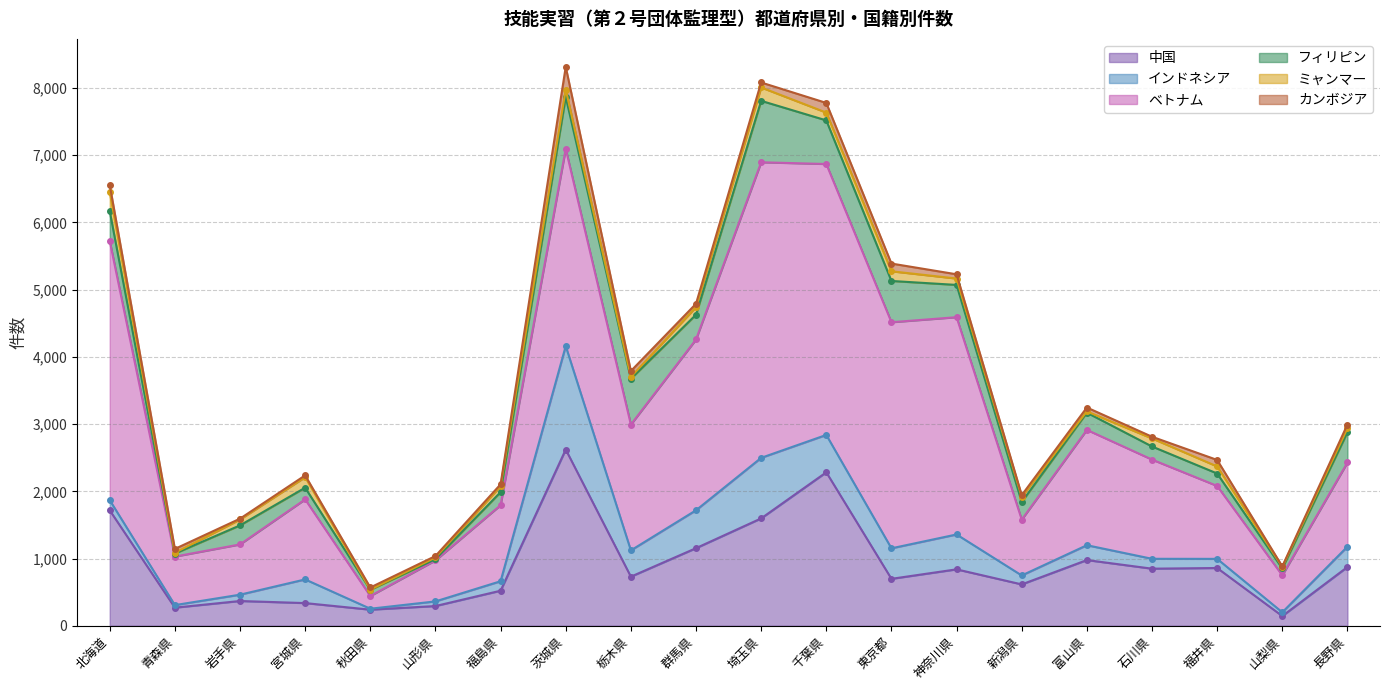

What is the minimum value shown in the chart?

2